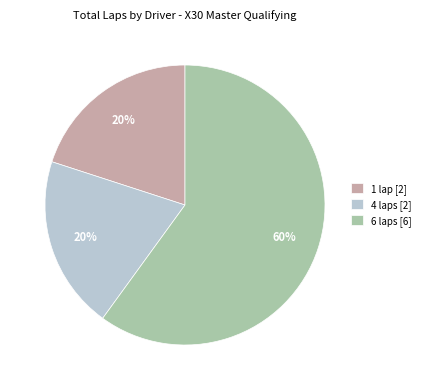

What is the largest slice in the pie chart?

6 laps [6]